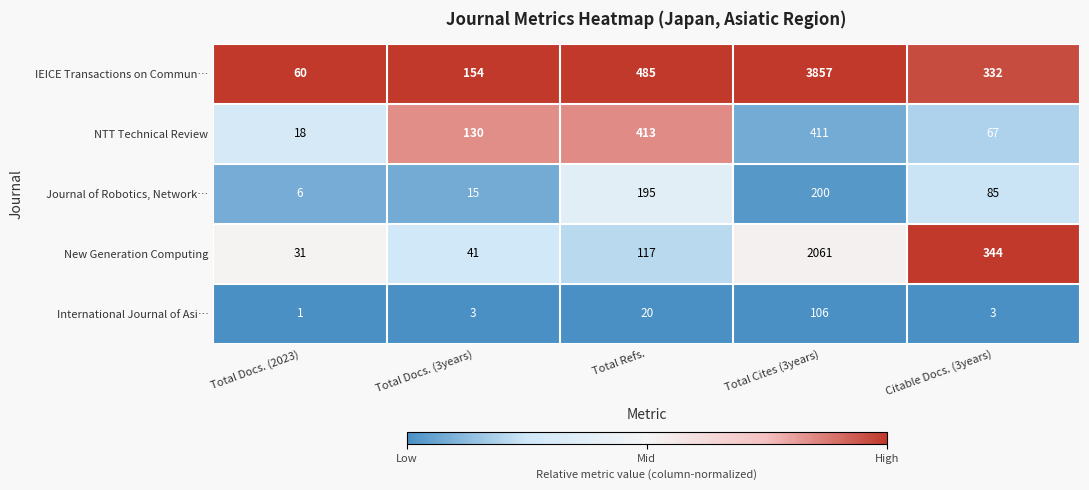

True or false: International Journal of Asi… has a value of 3 at Citable Docs. (3years).

True